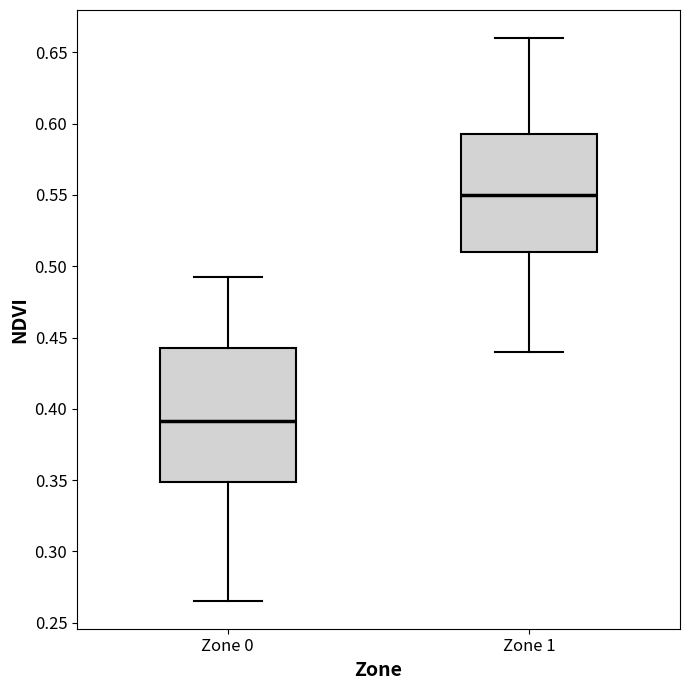

Which box has the highest median line?

Zone 1